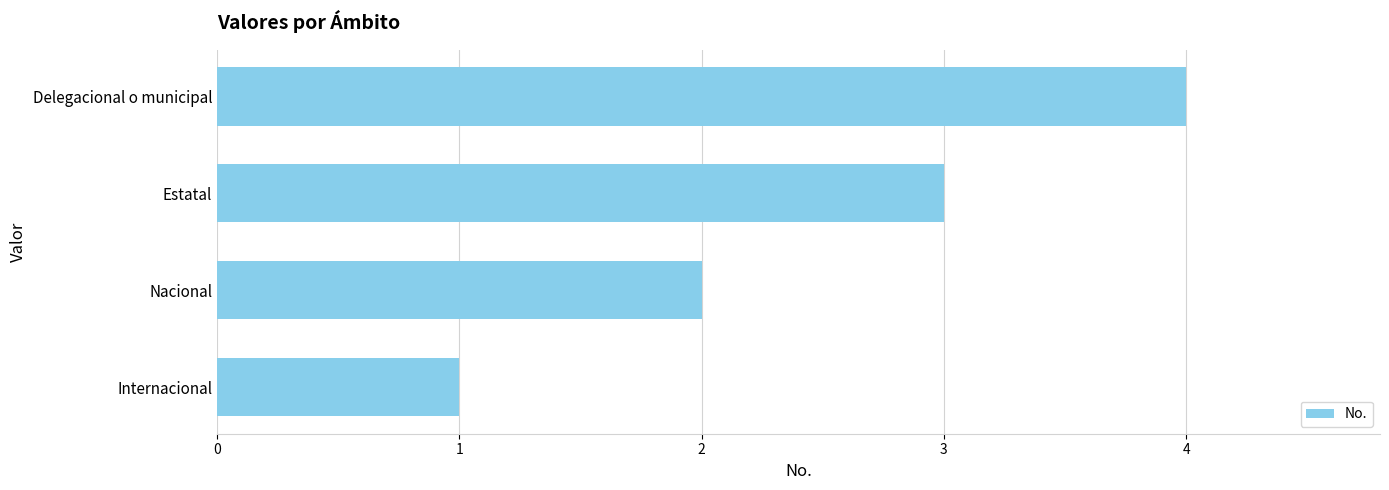

What is the minimum value shown in the chart?

1